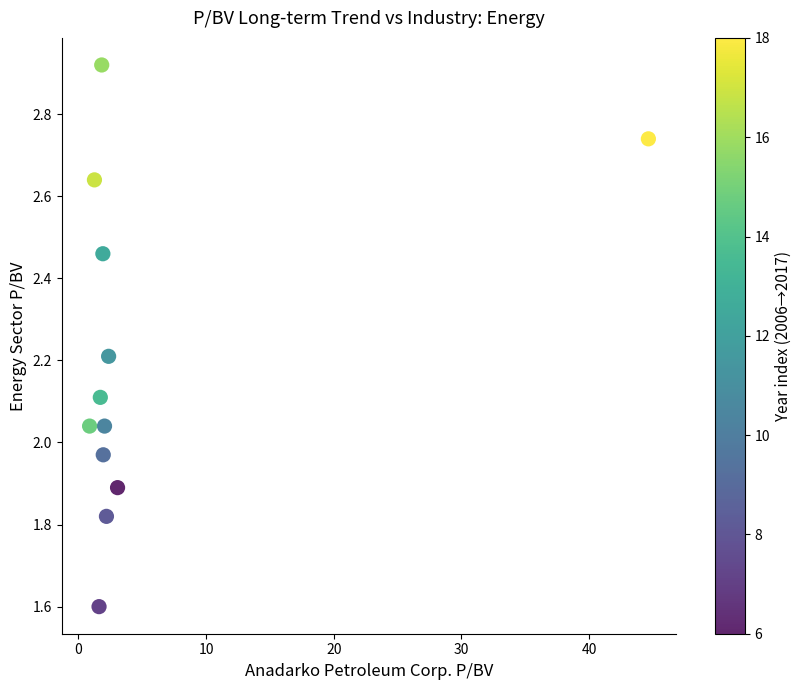

What is the range of Y values (max minus min)?

1.3